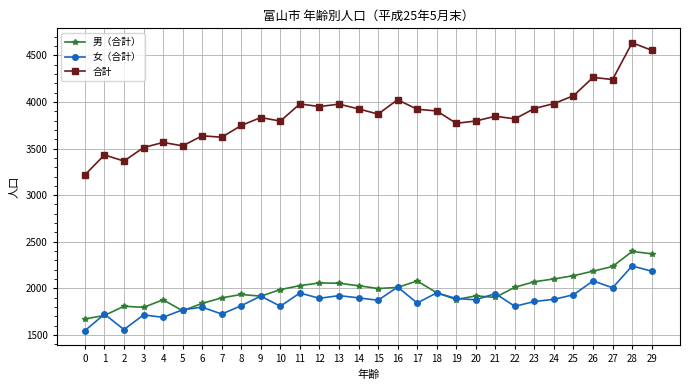

At which category does 女（合計） reach its first local valley?

2